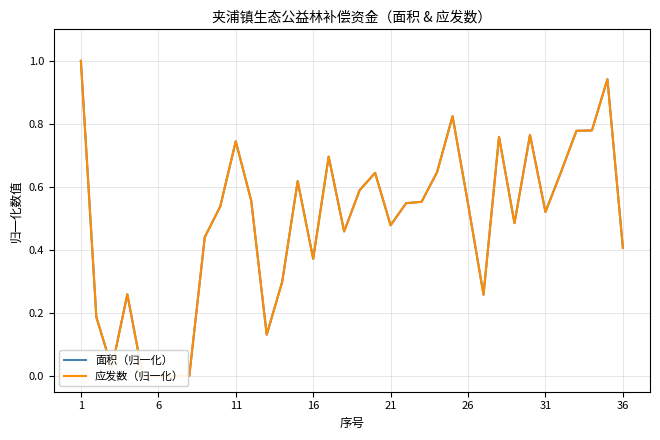

What is the difference between the maximum and minimum values in the 面积（归一化） series?

1.0